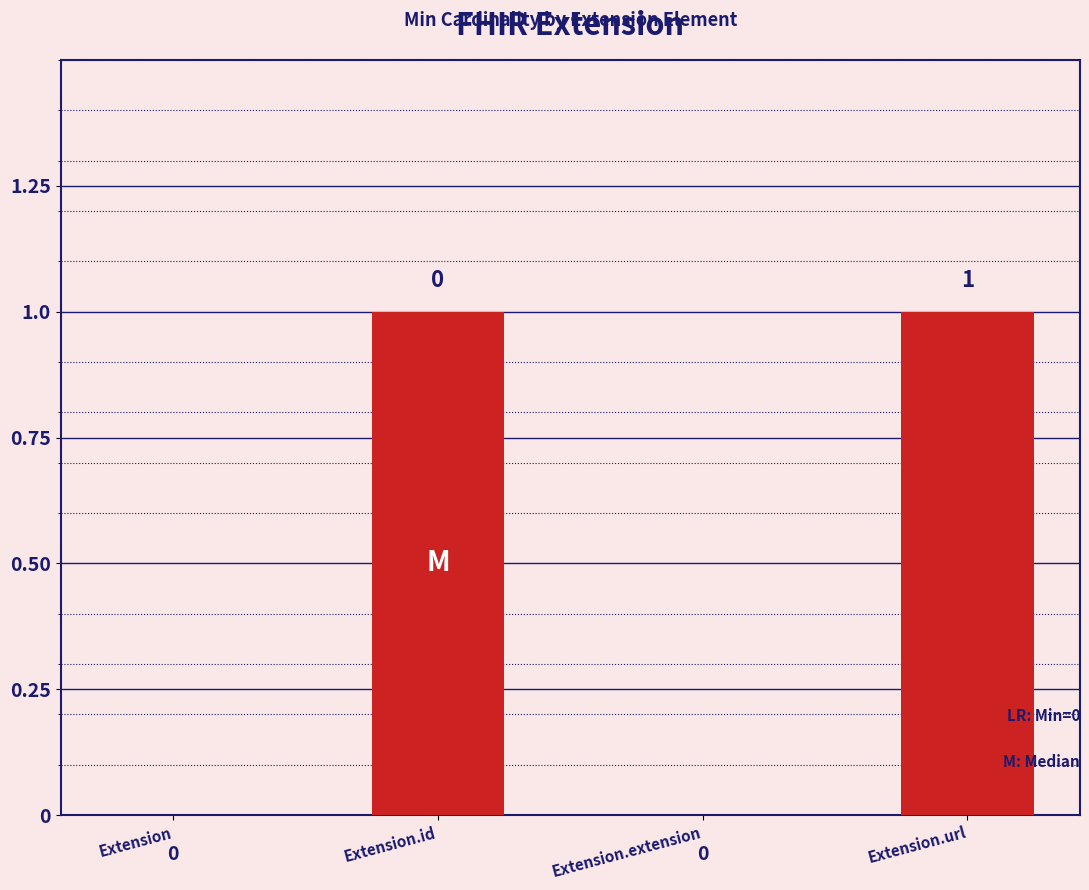

The chart shows a value of 0 at Extension. True or false?

True